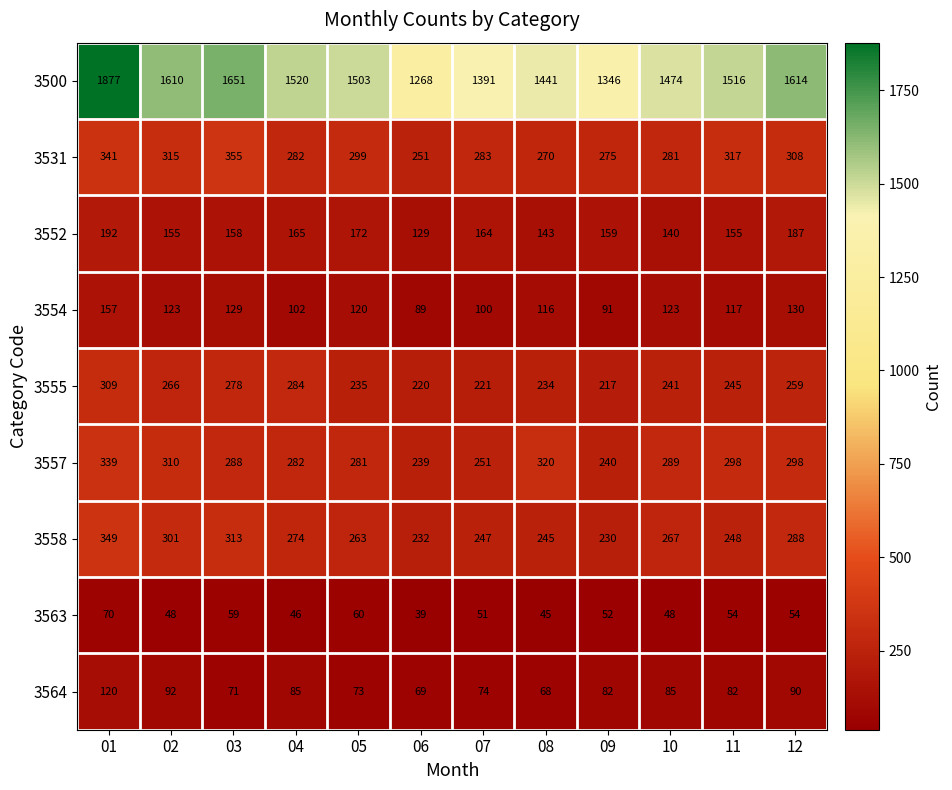

What is the minimum value shown in the chart?

39